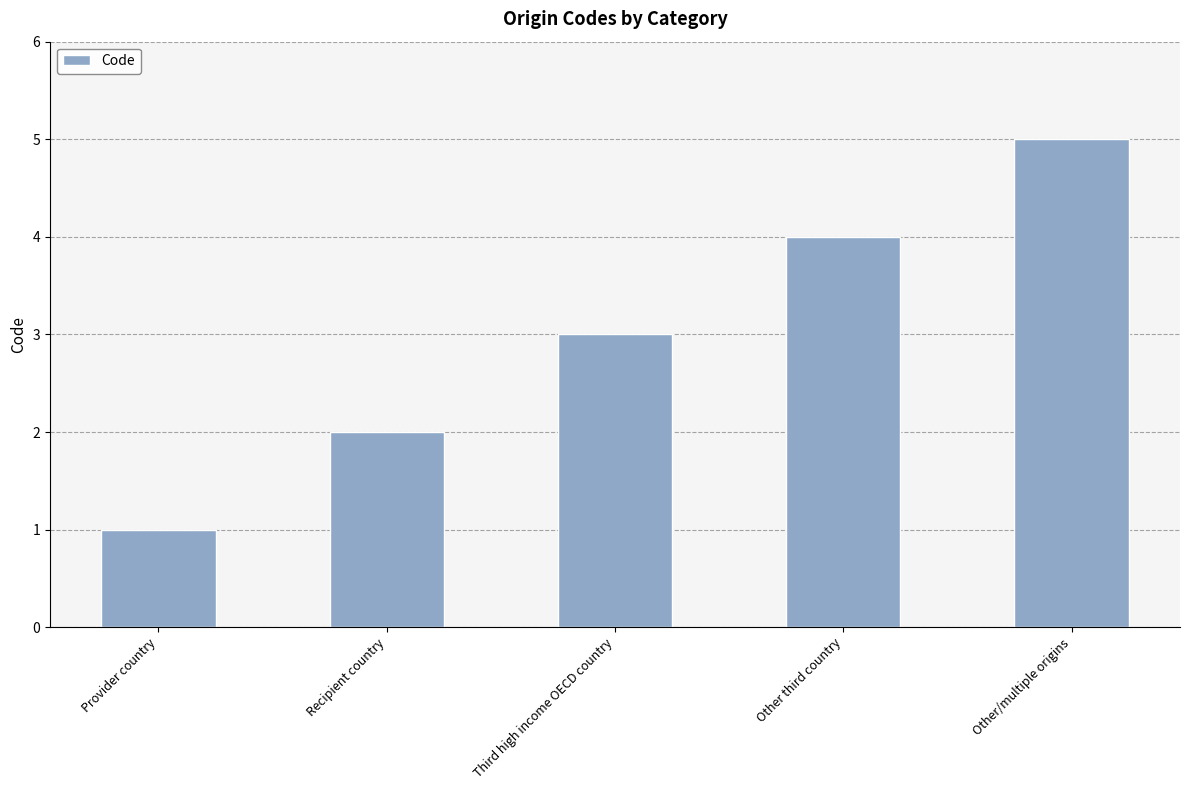

Rank the categories by value from highest to lowest.

Other/multiple origins, Other third country, Third high income OECD country, Recipient country, Provider country